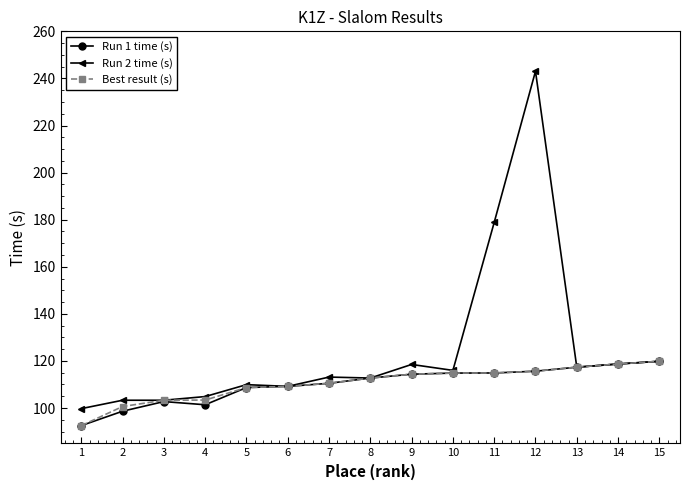

The Best result (s) series shows 149.8 at 5. True or false?

False